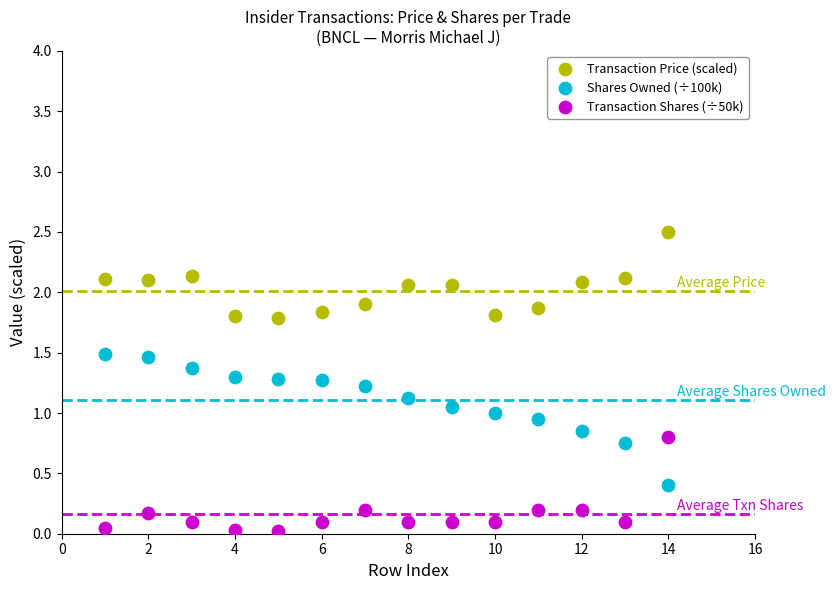

Which series reaches the maximum Y coordinate?

Transaction Price (scaled)